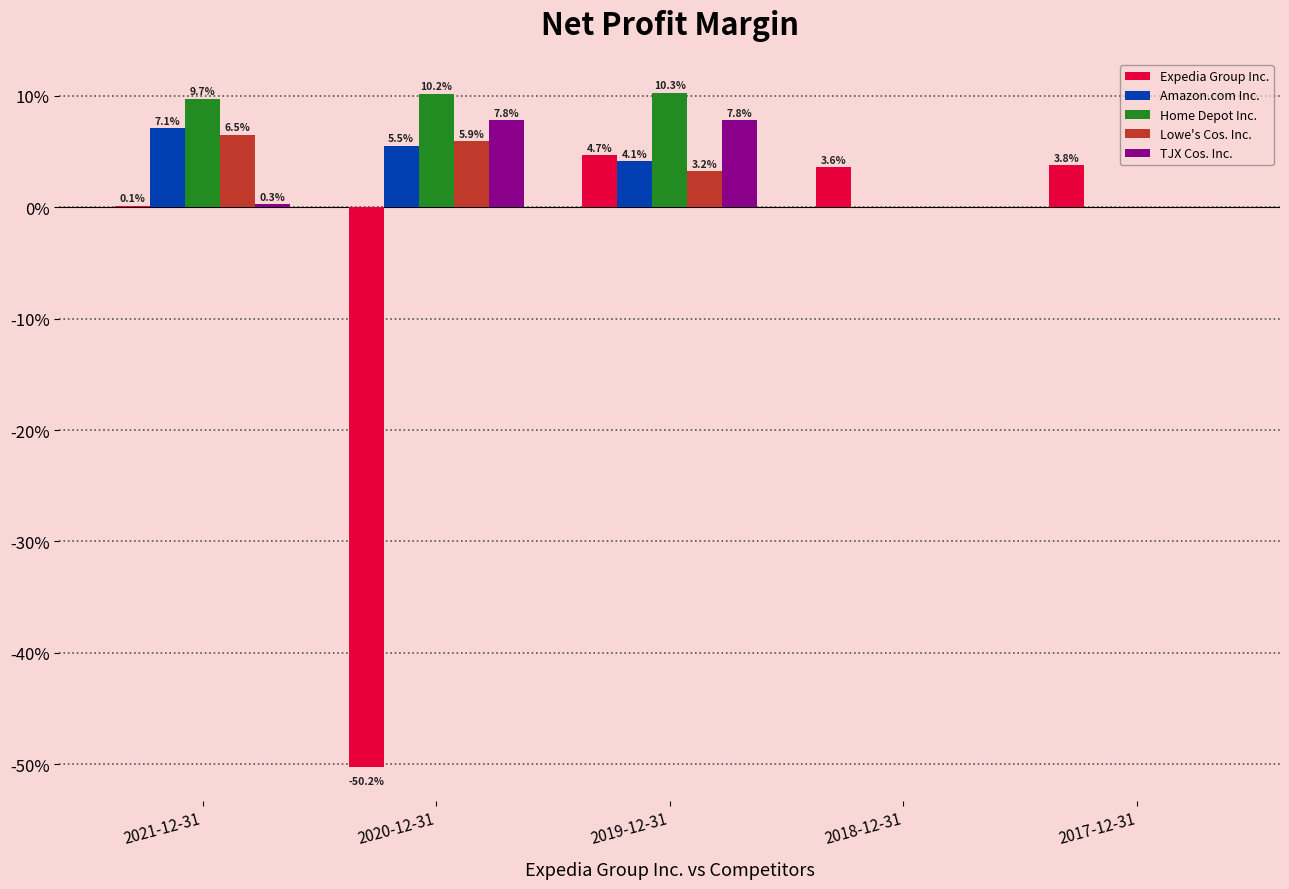

Rank the series at 2020-12-31 from highest to lowest value.

Home Depot Inc., TJX Cos. Inc., Lowe's Cos. Inc., Amazon.com Inc., Expedia Group Inc.